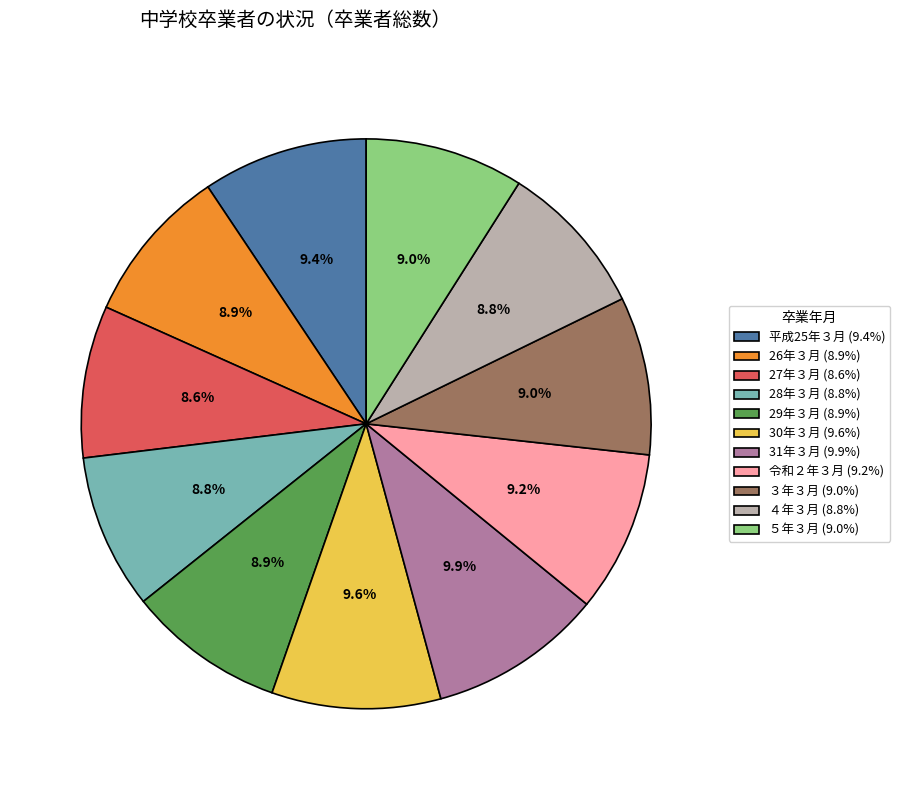

Approximately how many times larger is the value at 30年３月 (9.6%) compared to 28年３月 (8.8%)?

1.1